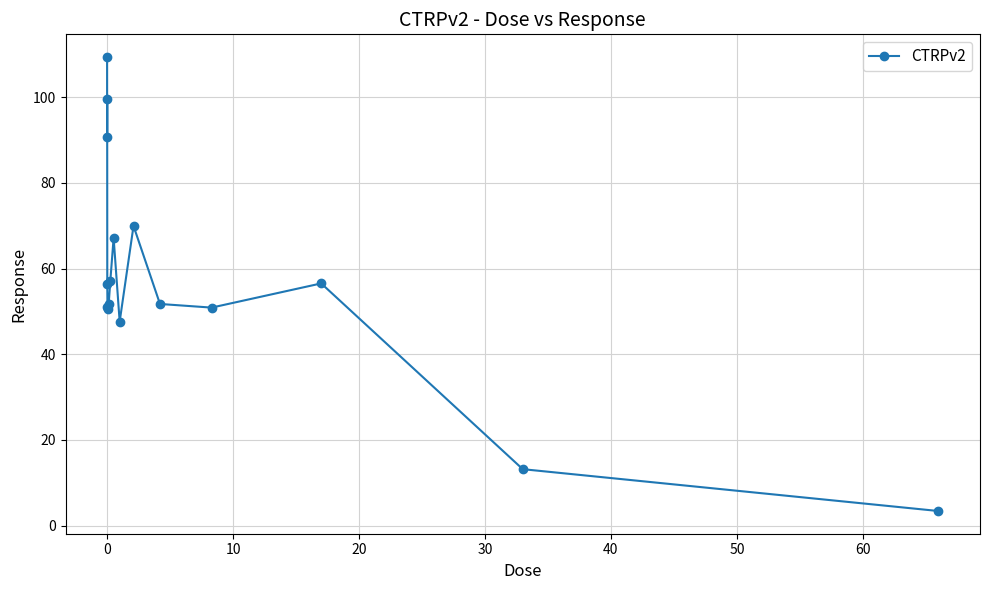

What is the difference between the maximum and minimum values?

106.0